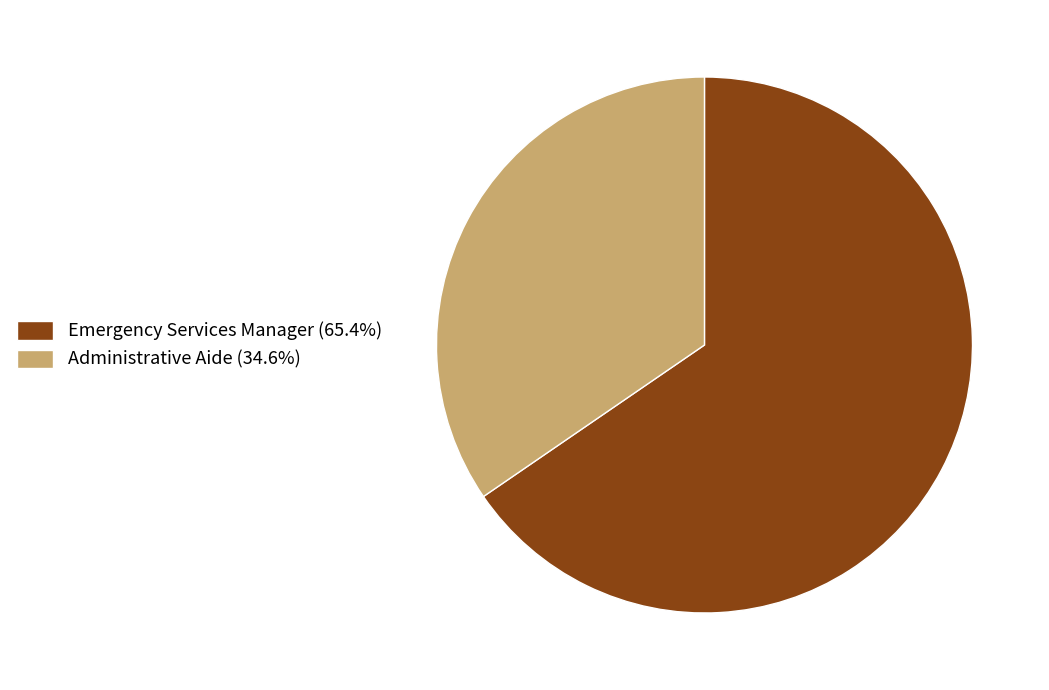

Is the sum of Administrative Aide (34.6%) and Emergency Services Manager (65.4%) greater than half?

Yes